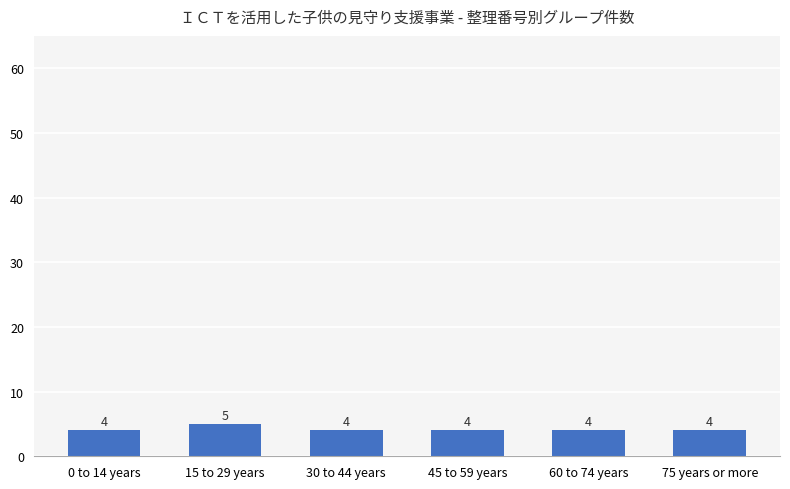

Reading left to right, transcribe all the data shown in this chart.

0 to 14 years=4	15 to 29 years=5	30 to 44 years=4	45 to 59 years=4	60 to 74 years=4	75 years or more=4